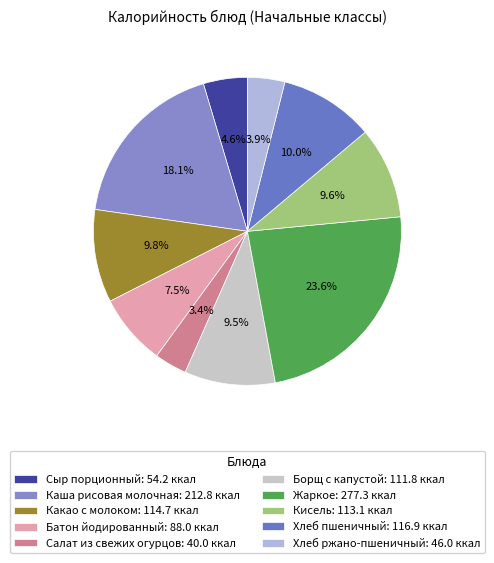

Does Кисель represent more than half of the total?

No